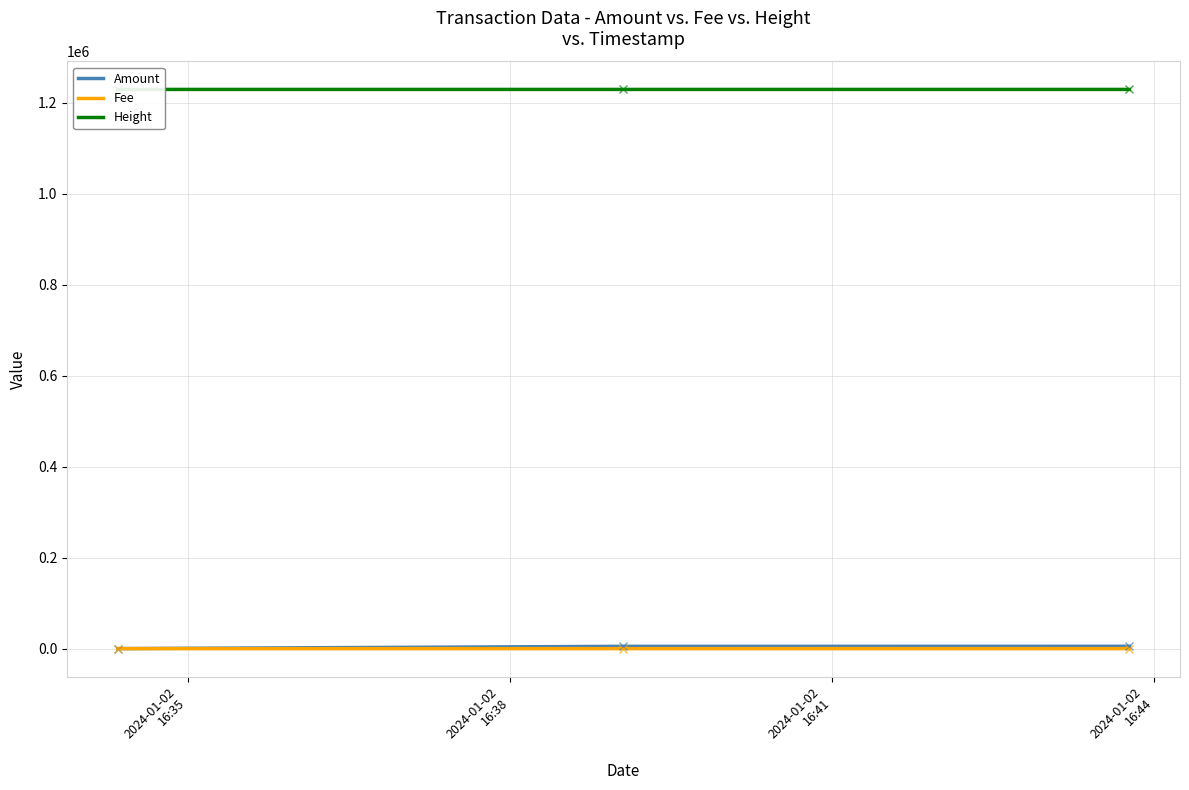

What is the label of the 2nd point from the right?

2024-01-02
16:38